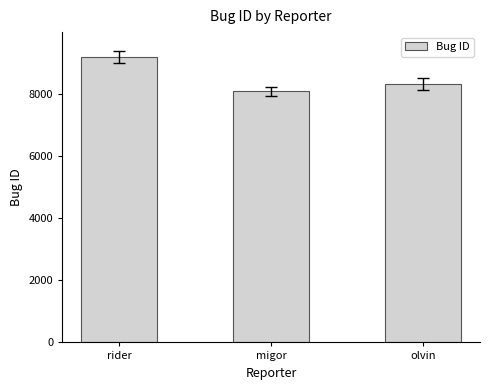

What is the approximate value at olvin, to the nearest 50?

8350